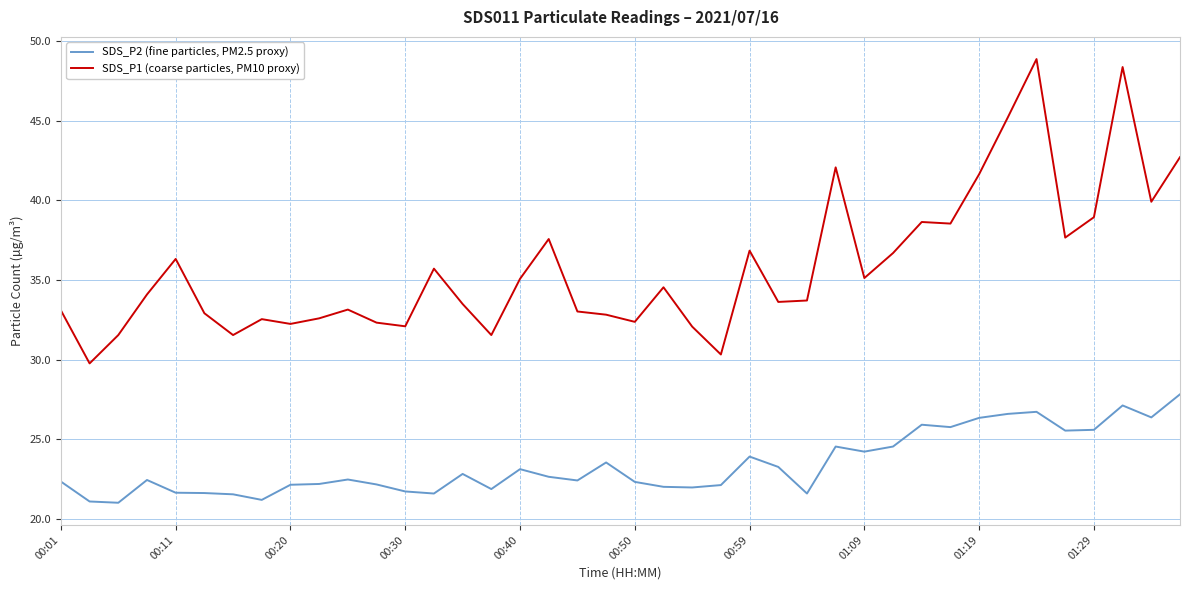

True or false: SDS_P2 (fine particles, PM2.5 proxy) and SDS_P1 (coarse particles, PM10 proxy) cross at least once.

False